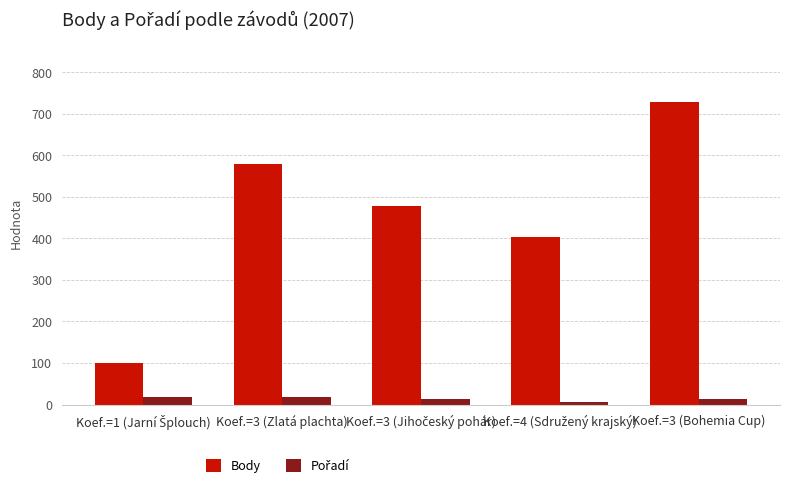

At which category is the sum across all series the highest?

Koef.=3 (Bohemia Cup)